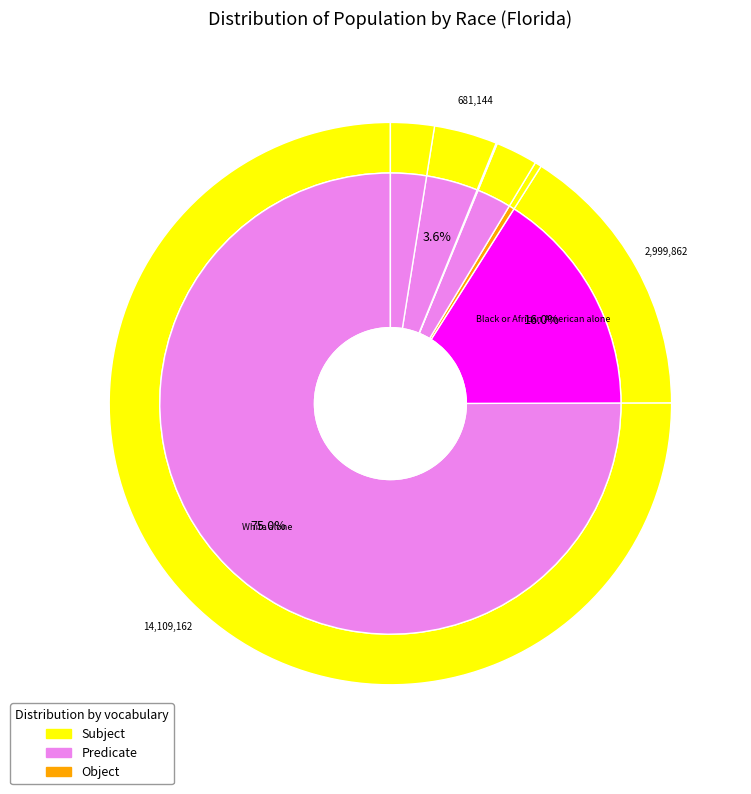

True or false: Black or African American alone accounts for 28% of the total.

False